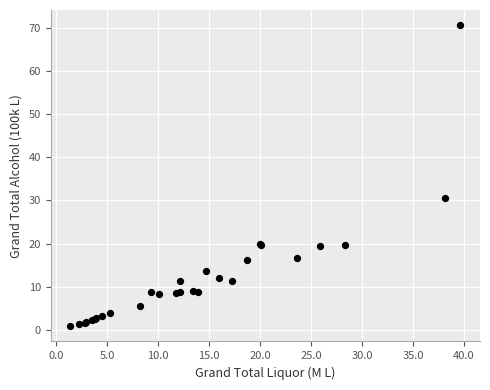

What Y value in the scatter plot is closest to 35?

30.6